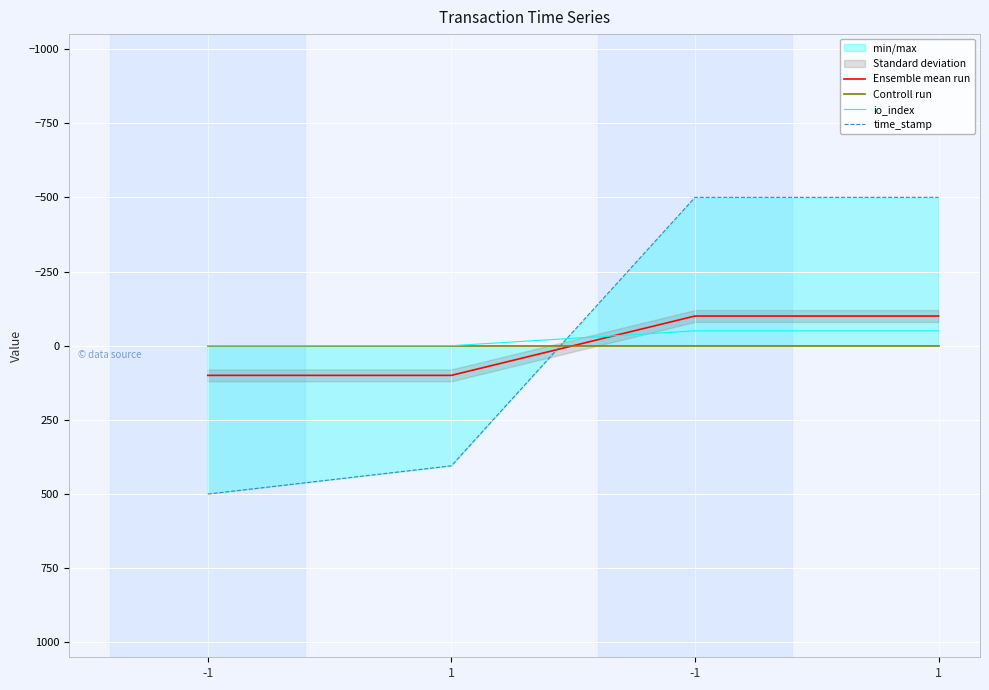

What is the maximum value for time_stamp?

500.0